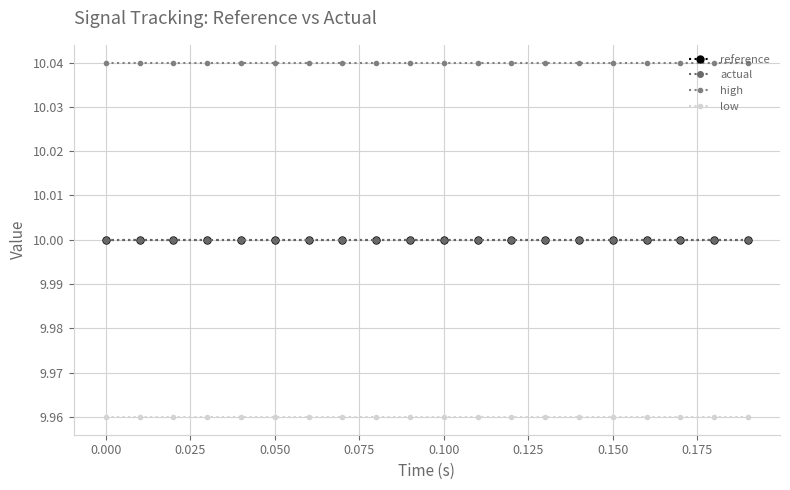

Is this an area chart (filled region under the line)?

No